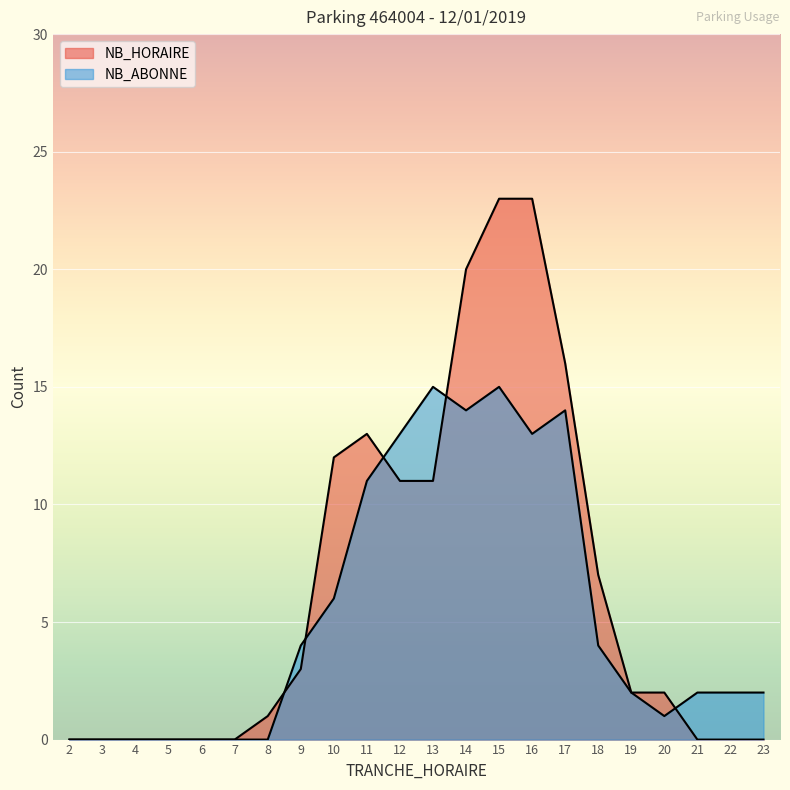

Which series has the largest range (max minus min)?

NB_HORAIRE